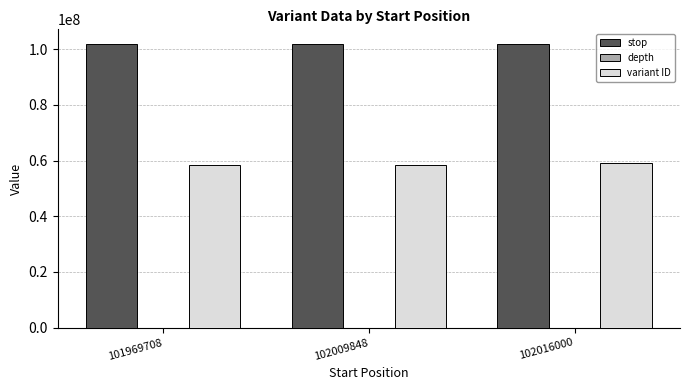

Which series has the largest total across all categories?

stop